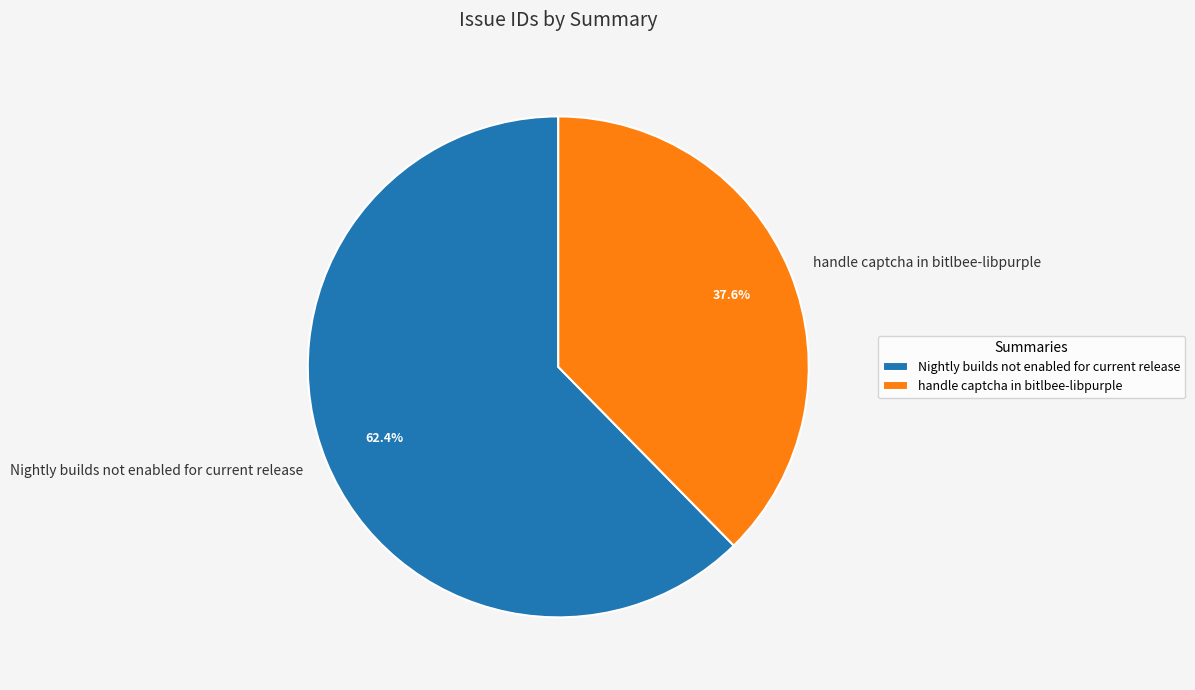

Combined, what portion of the pie is handle captcha in bitlbee-libpurple and Nightly builds not enabled for current release?

100.0%